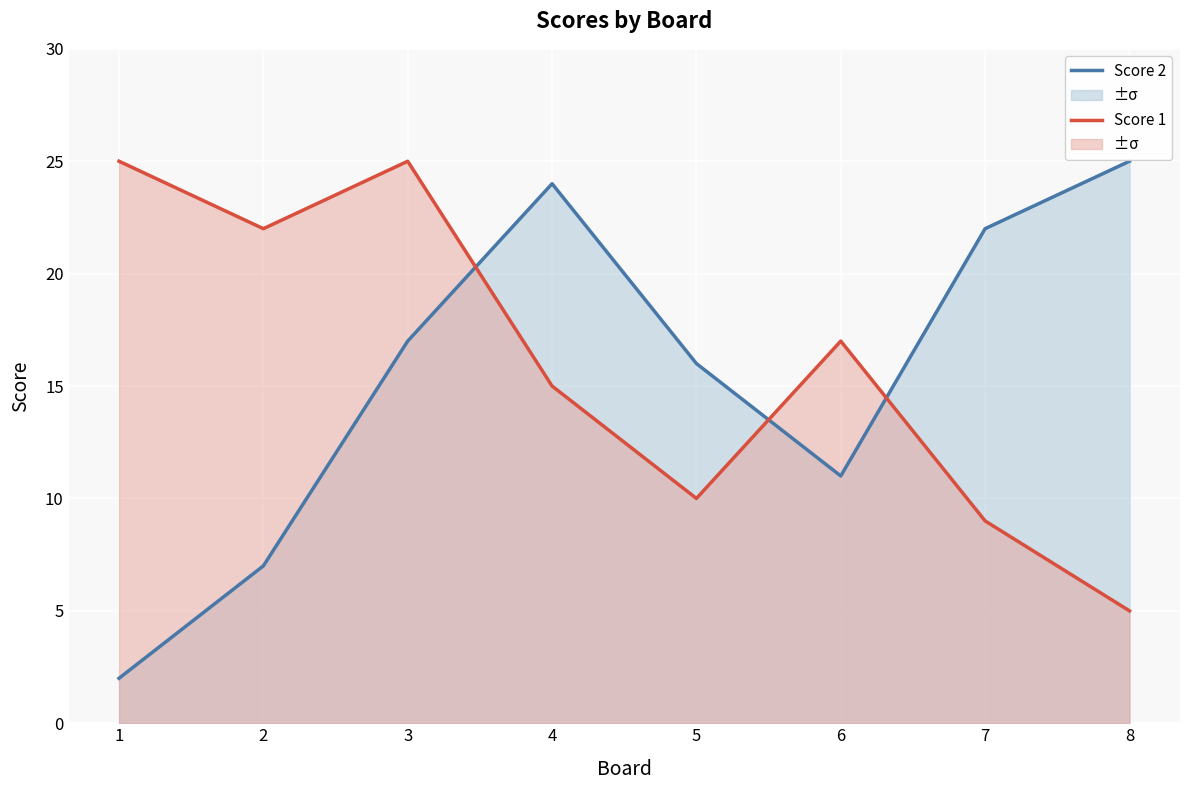

Which series changed the most between 7 and 8?

Score 1